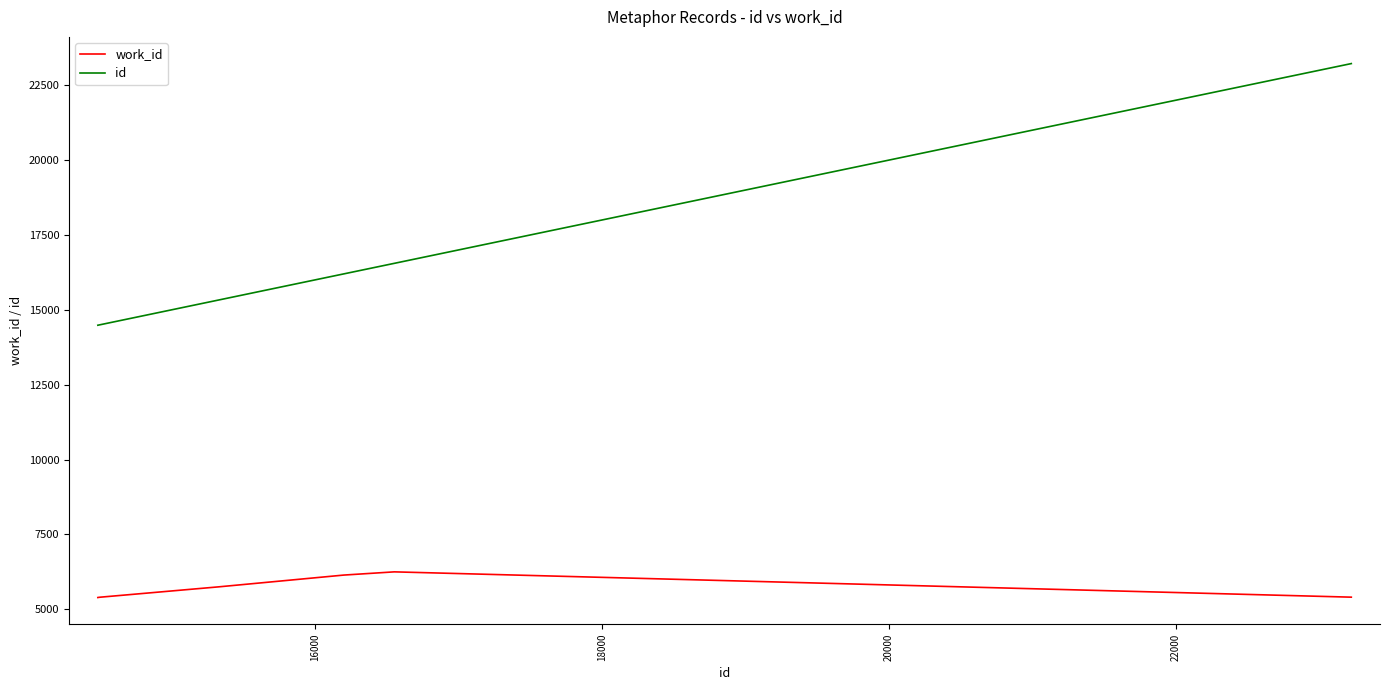

Count the number of data series in this chart.

2